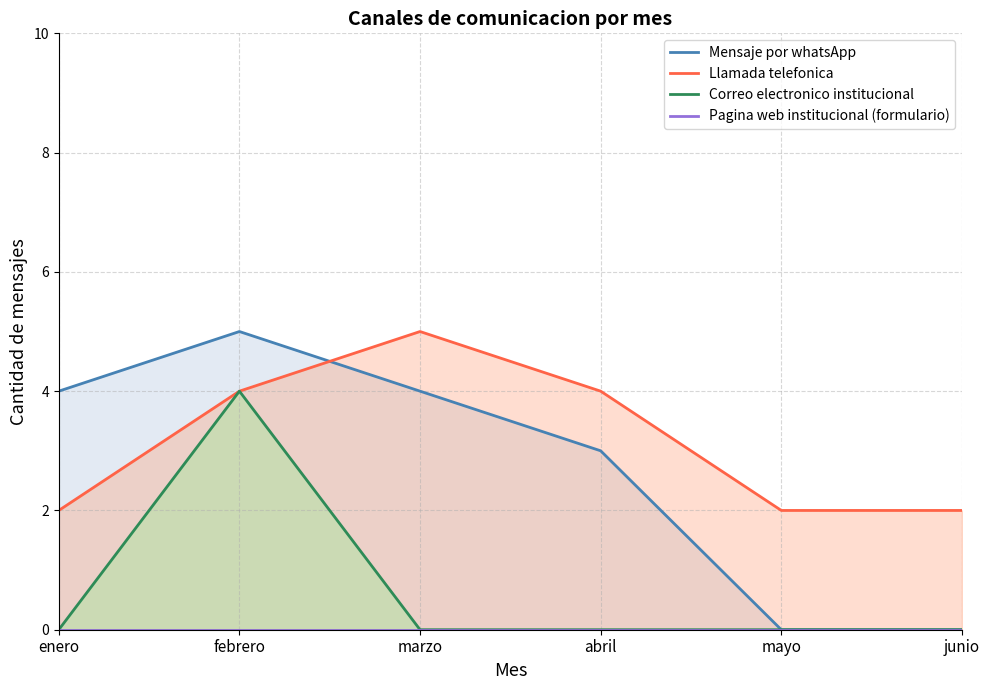

Which label corresponds to the smallest value in the chart?

mayo